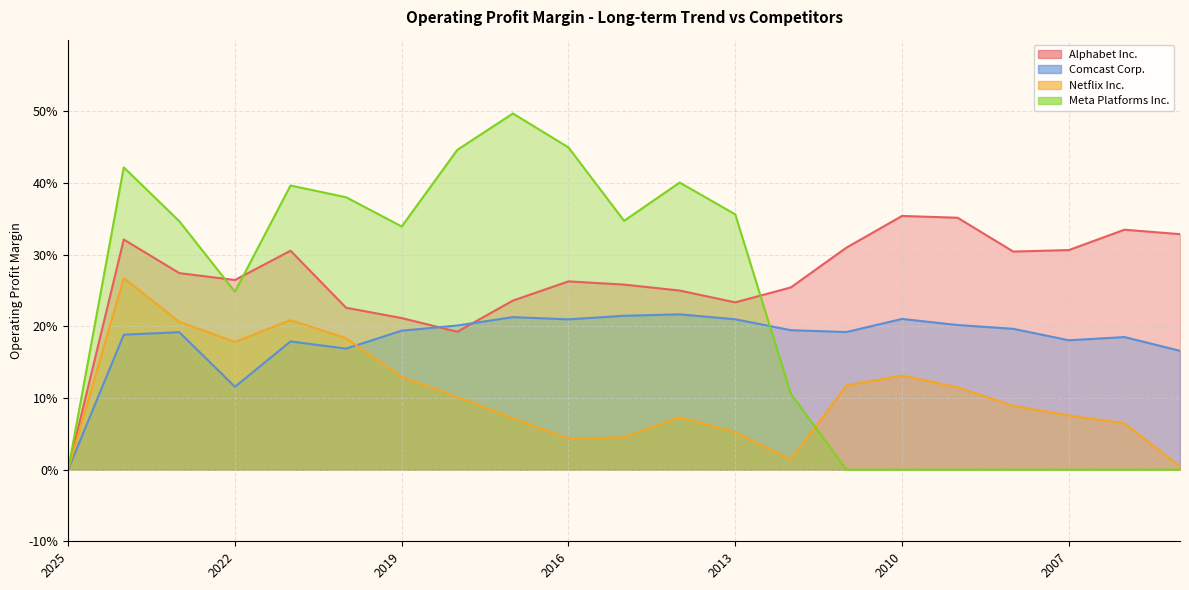

Is the value of Netflix Inc. at 2018-03-31 greater than the value of Comcast Corp. at 2011-03-31?

No